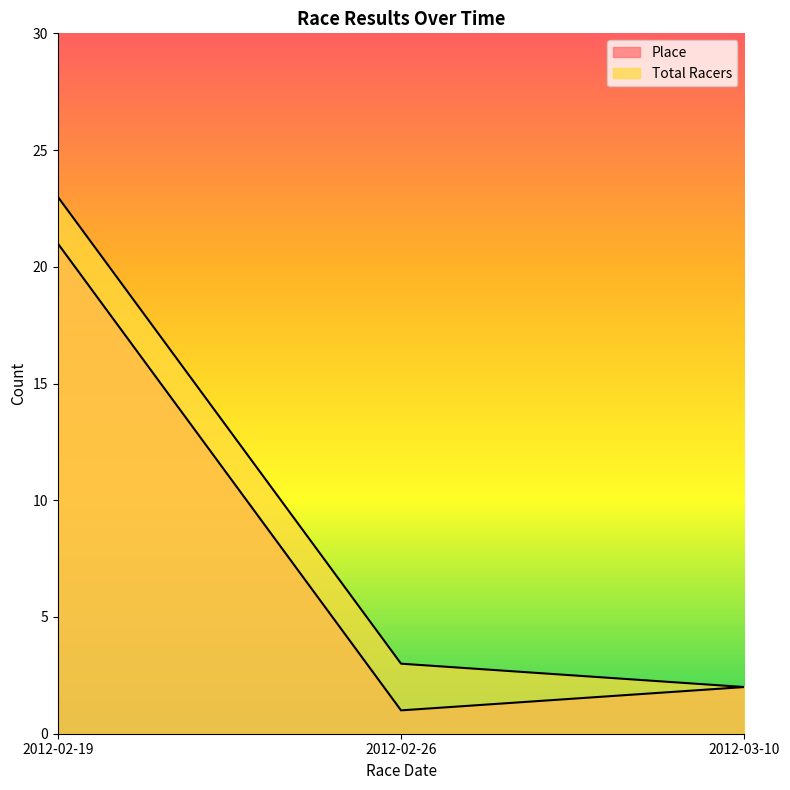

Does the chart have visible grid lines?

No